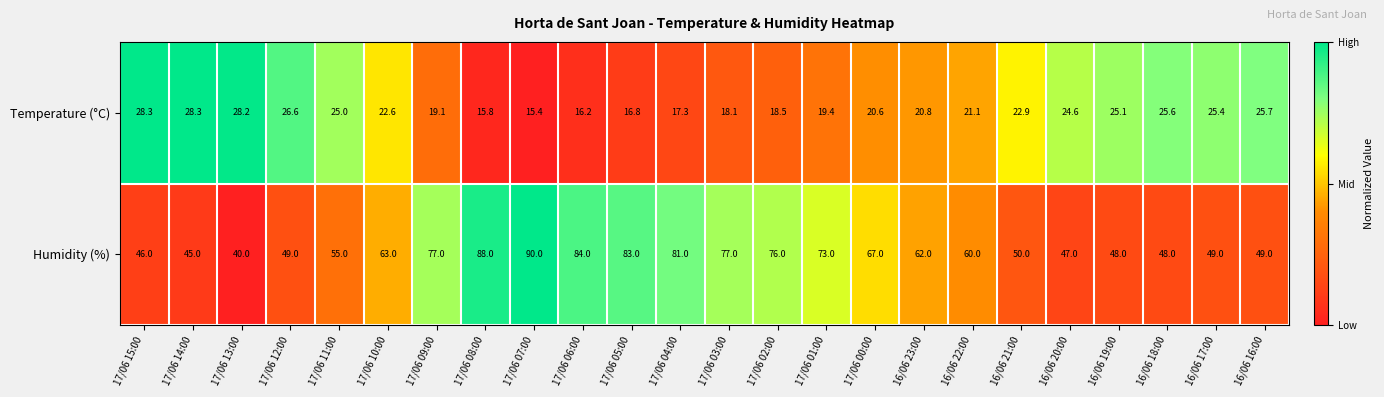

What is the difference between the Humidity (%) values at 17/06 03:00 and 17/06 01:00?

4.0